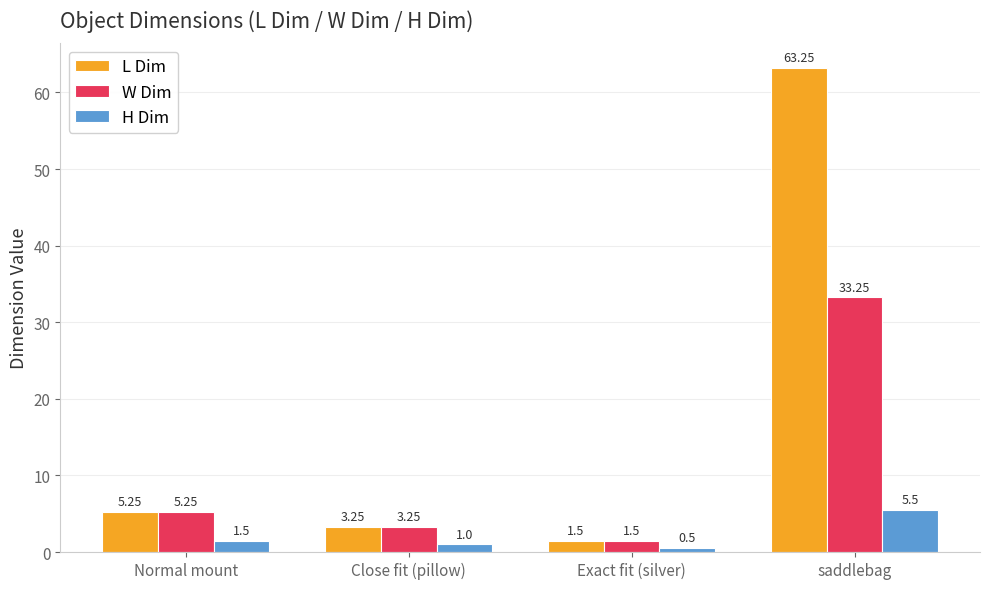

What is the average value of the W Dim series?

10.8